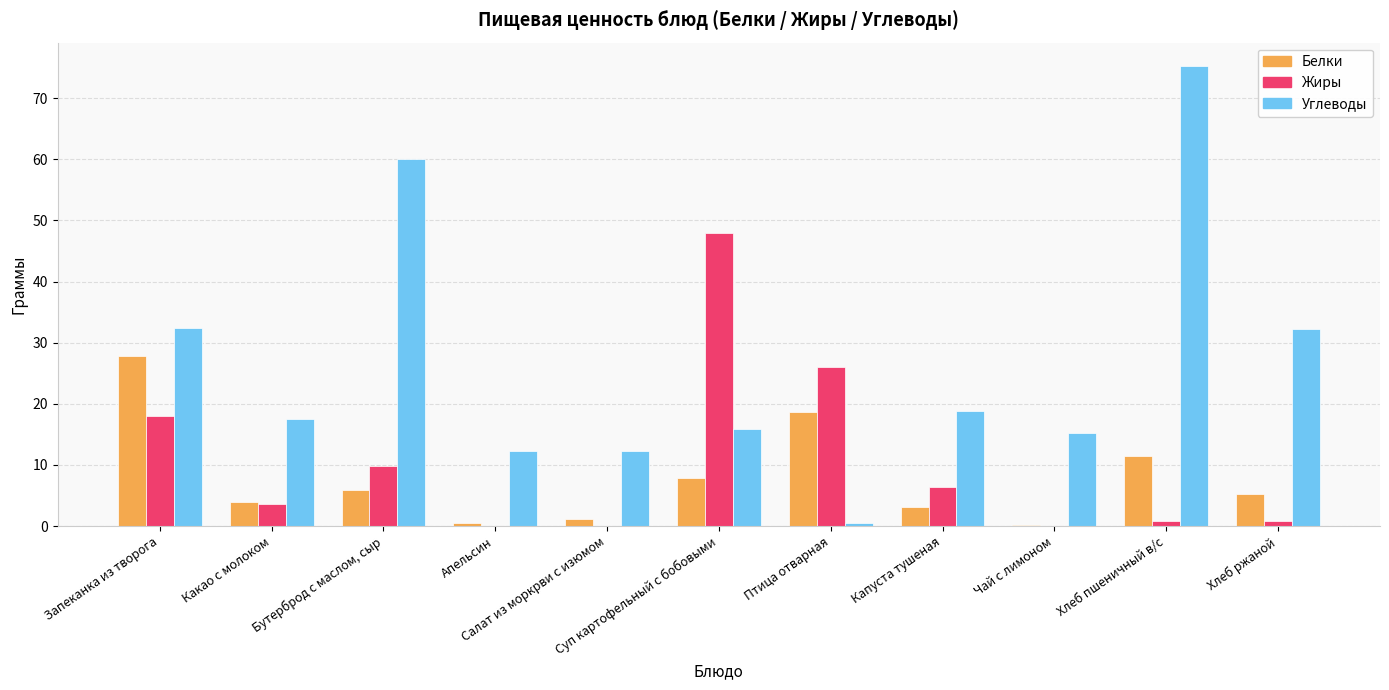

Is it true that Жиры equals 0.0 at Апельсин?

True